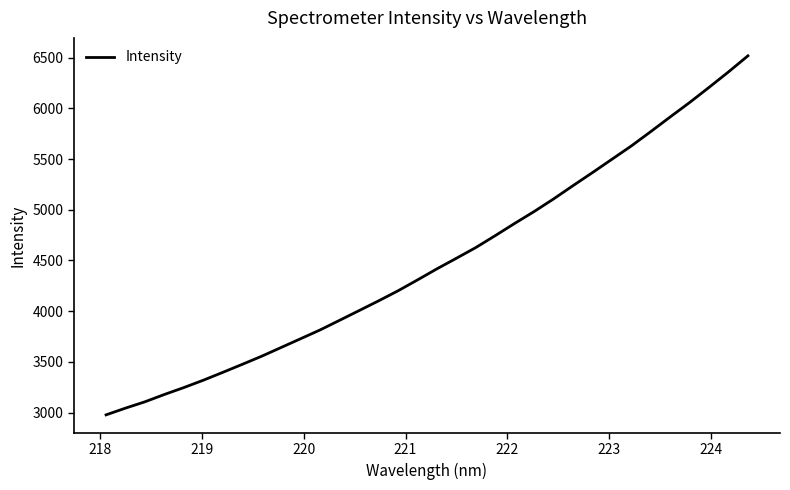

What is the minimum value shown in the chart?

2977.9